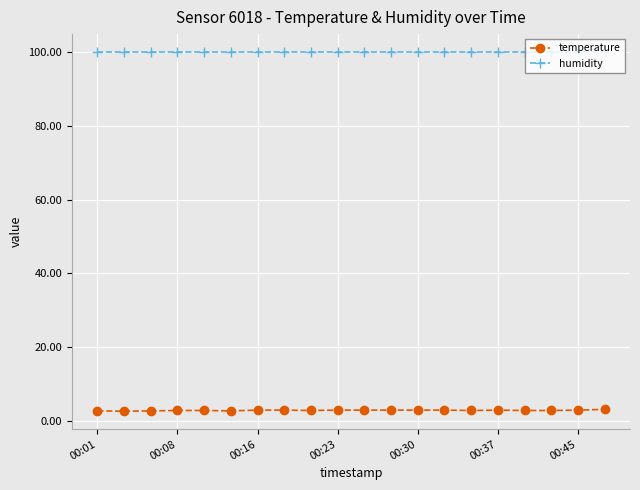

At how many categories does at least one series exceed 38?

20